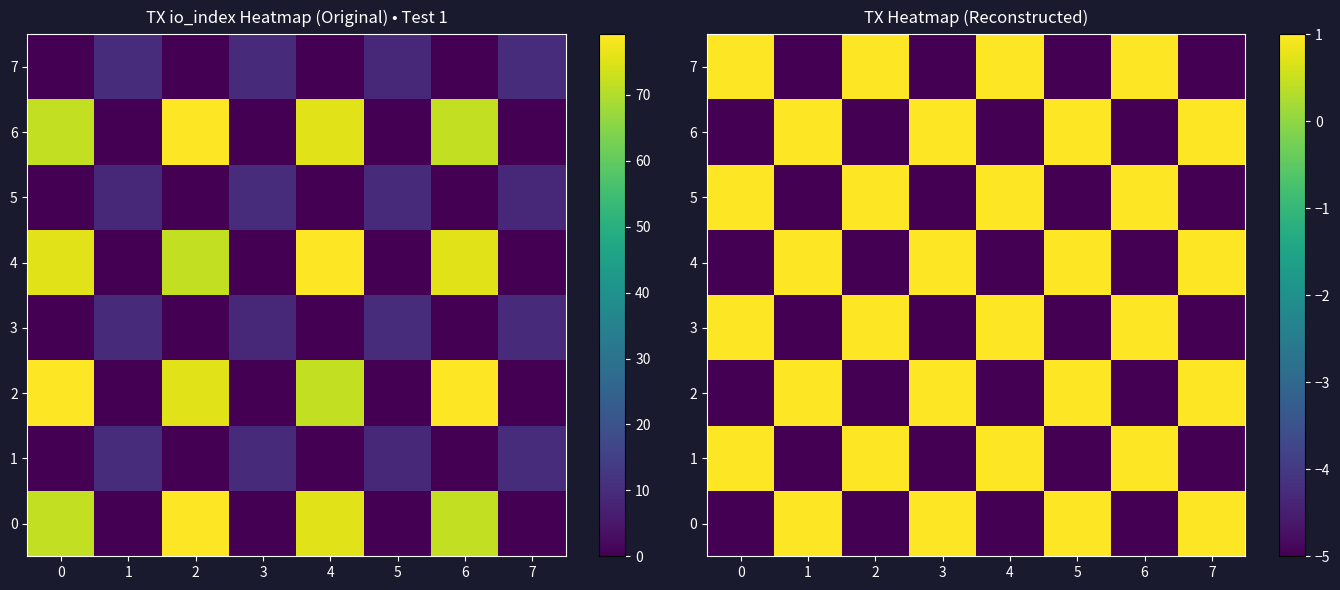

At how many categories does at least one series exceed -4?

8